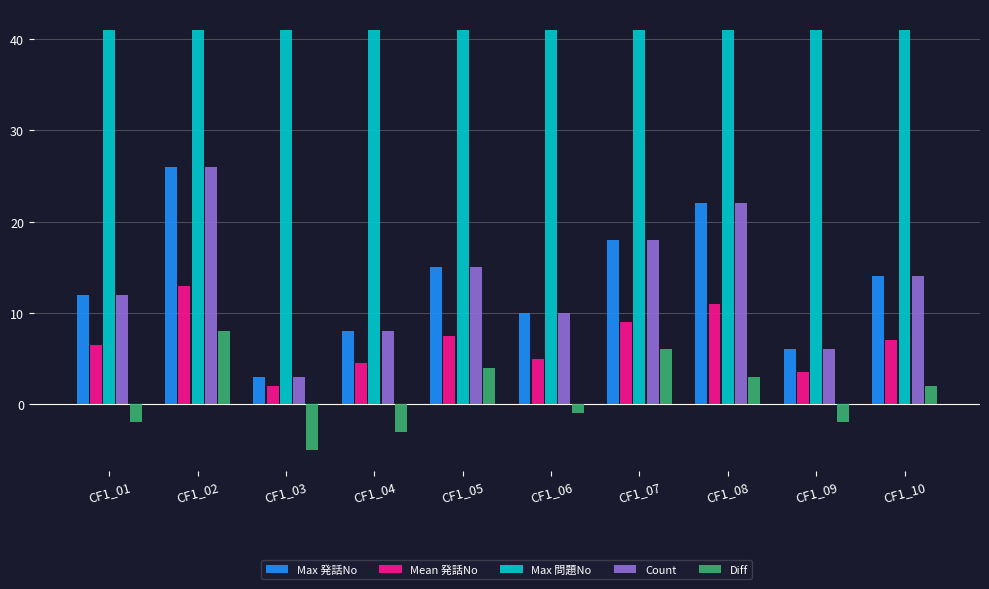

At which label does Diff first exceed 2?

CF1_02